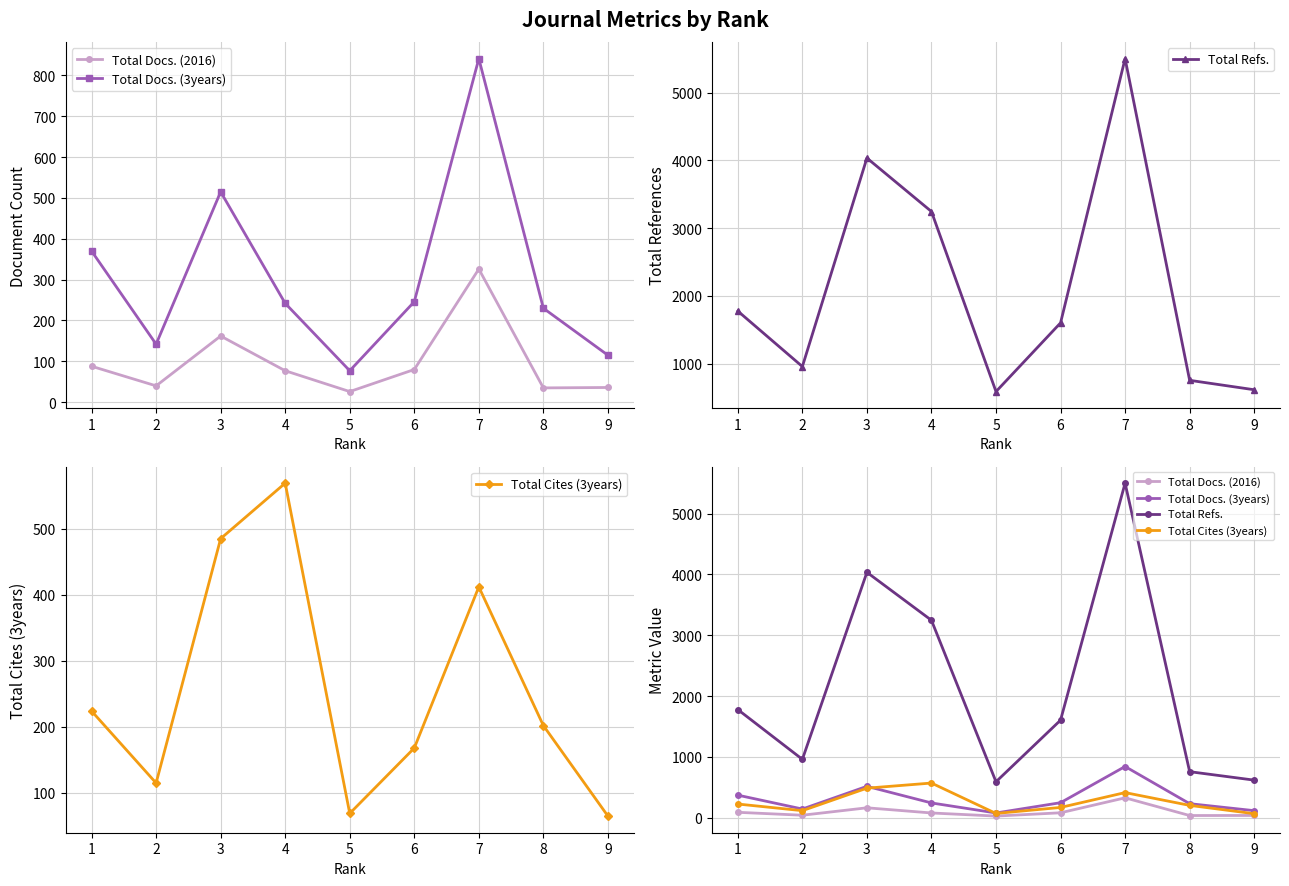

At which label does Total Refs. first exceed 1603?

1